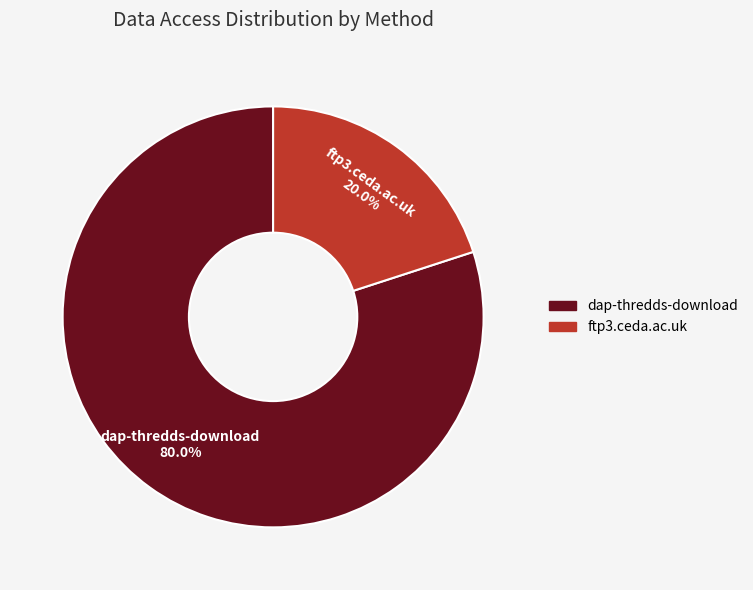

To the nearest percent, what is the difference between the largest and smallest slice percentages?

60%